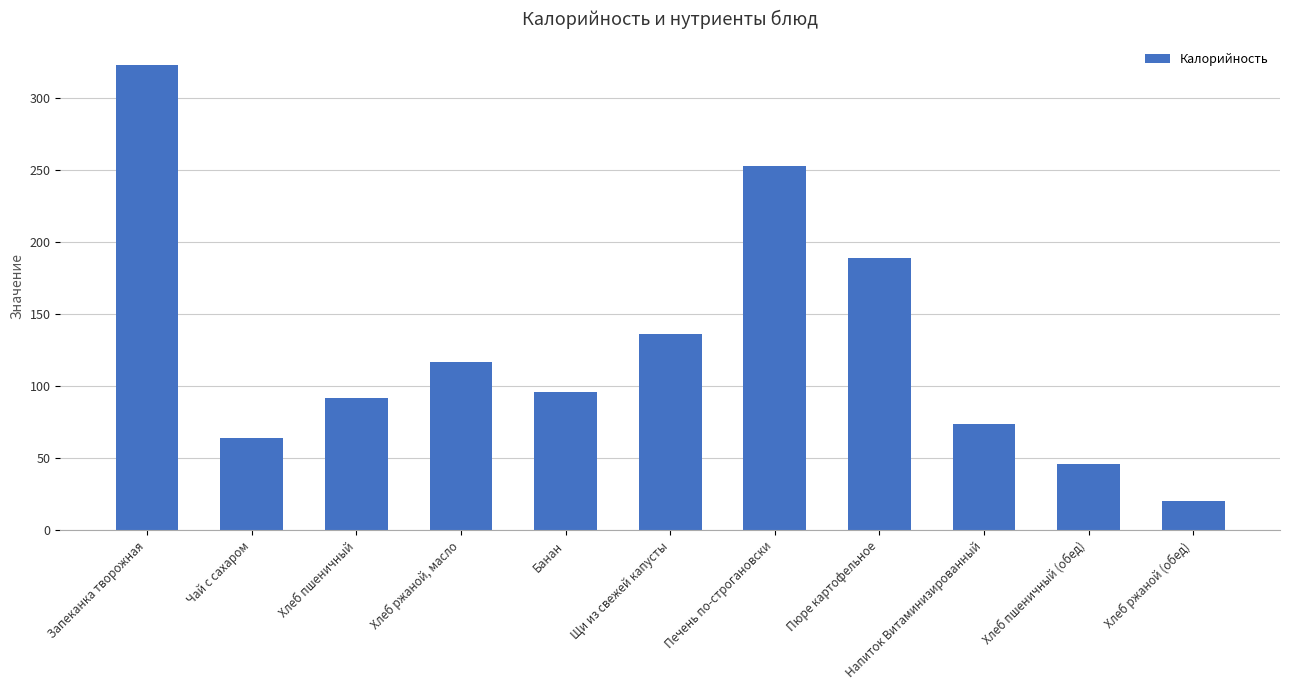

Rank the categories by value from lowest to highest.

Хлеб ржаной (обед), Хлеб пшеничный (обед), Чай с сахаром, Напиток Витаминизированный, Хлеб пшеничный, Банан, Хлеб ржаной, масло, Щи из свежей капусты, Пюре картофельное, Печень по-строгановски, Запеканка творожная